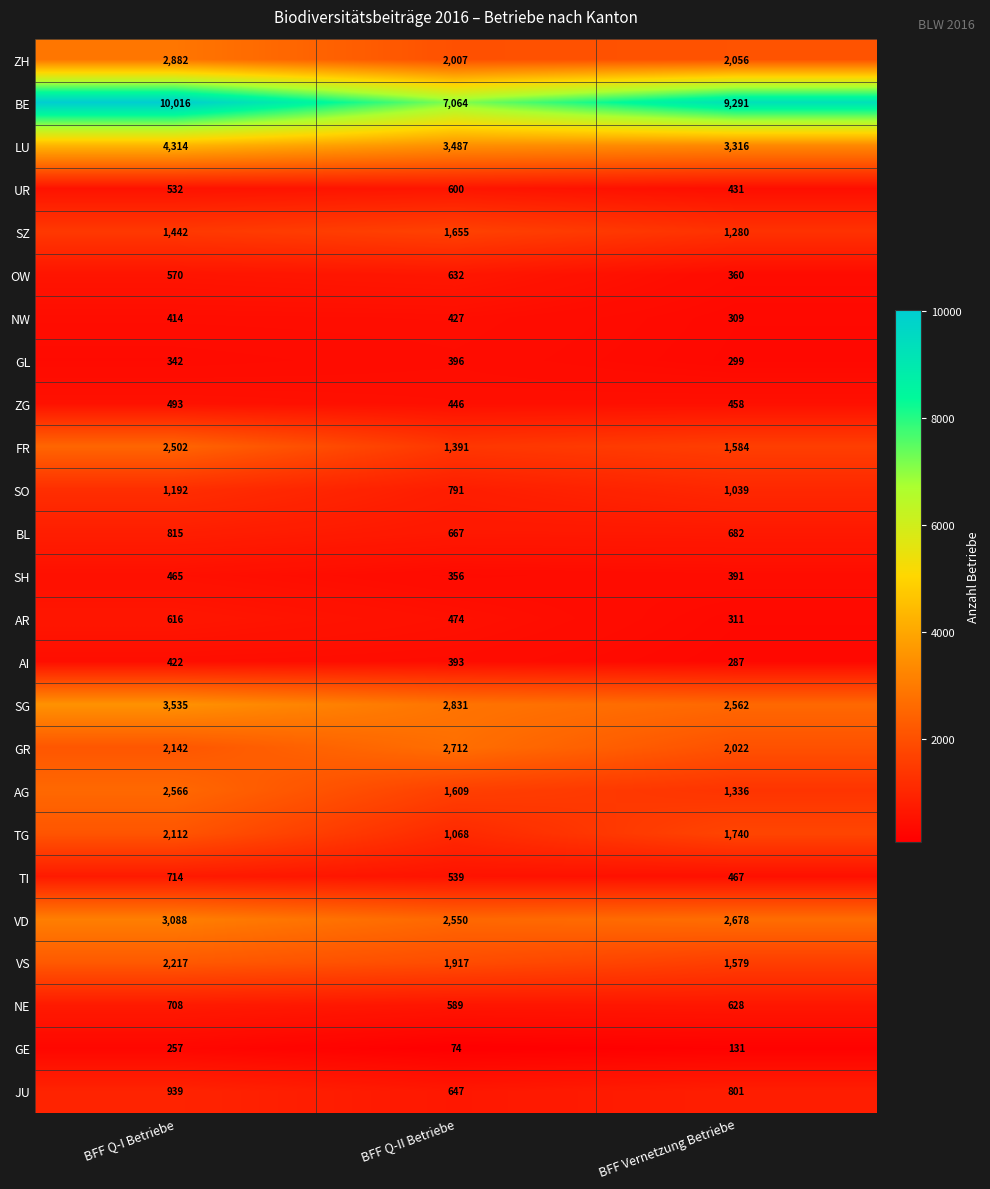

Is the value of AG at BFF Vernetzung Betriebe greater than the value of ZH at BFF Q-II Betriebe?

No